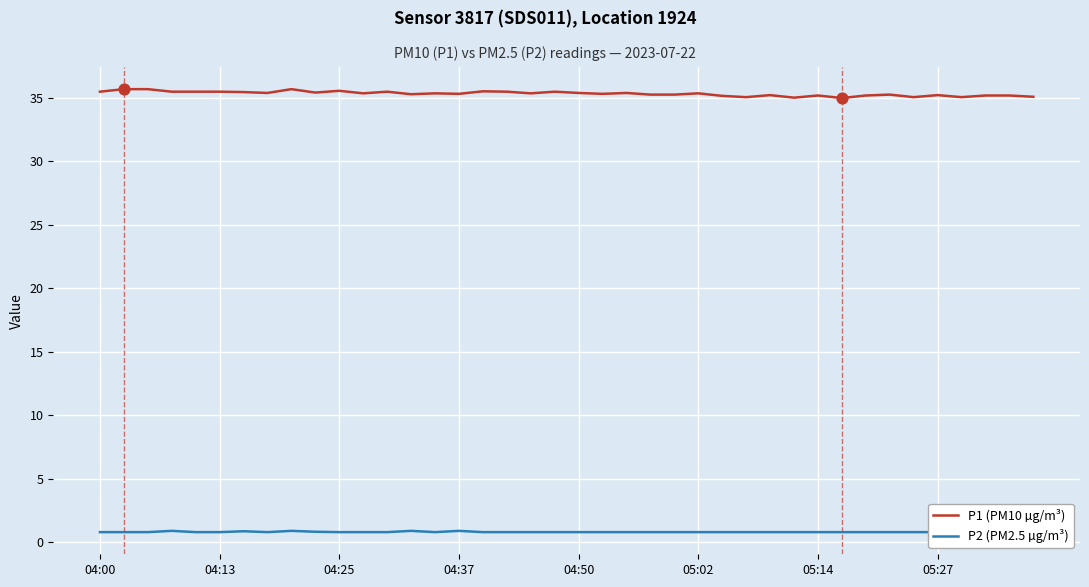

Which series reaches the minimum Y coordinate?

P2 (PM2.5 µg/m³)